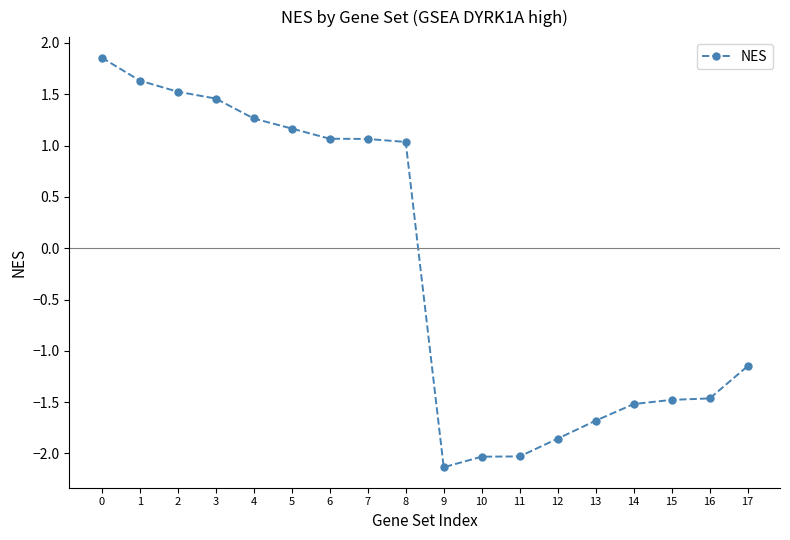

How many lines are shown in the chart?

1